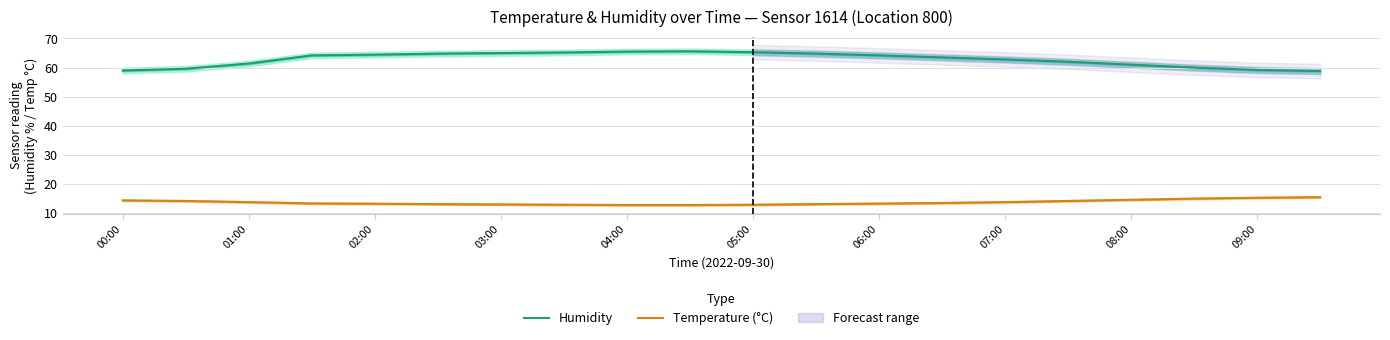

What is the minimum value for Temperature (°C)?

12.8